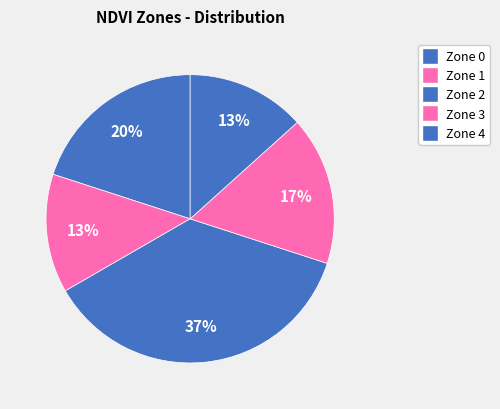

How many slices are in this pie chart?

5